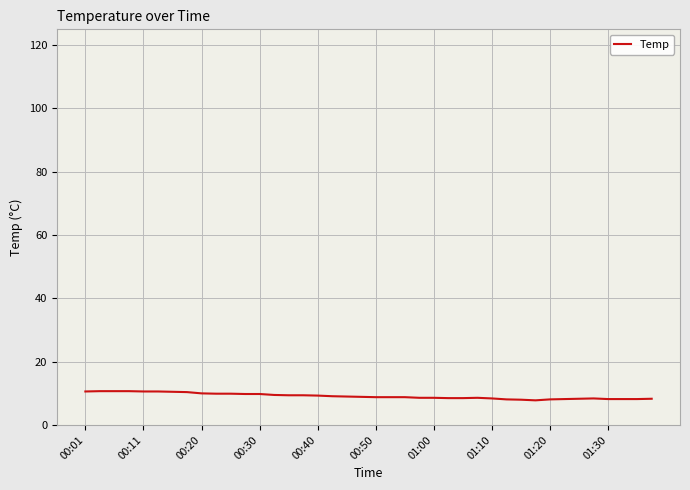

What is the maximum value shown in the chart?

10.7